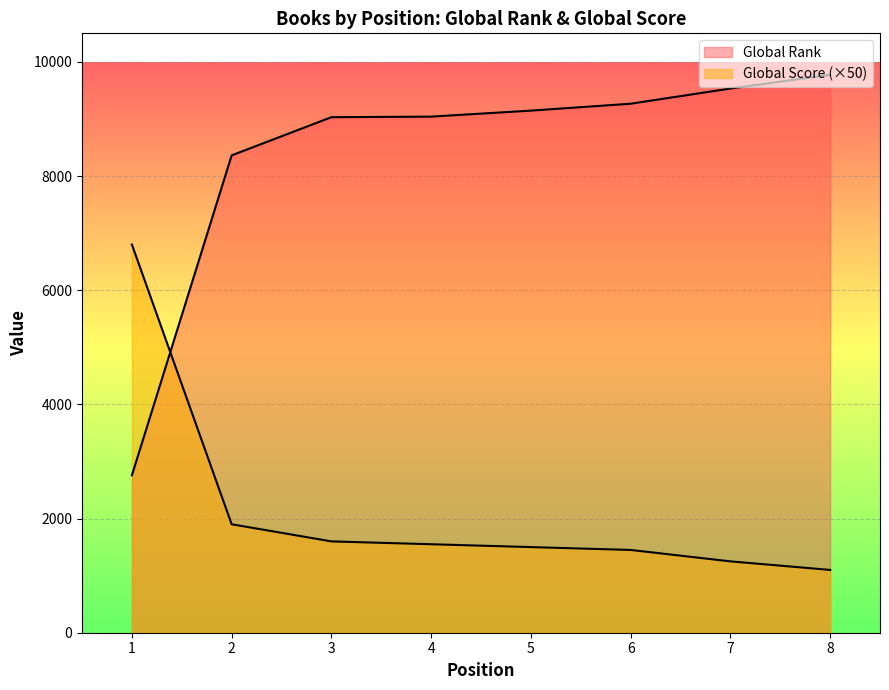

Count the number of data series in this chart.

2